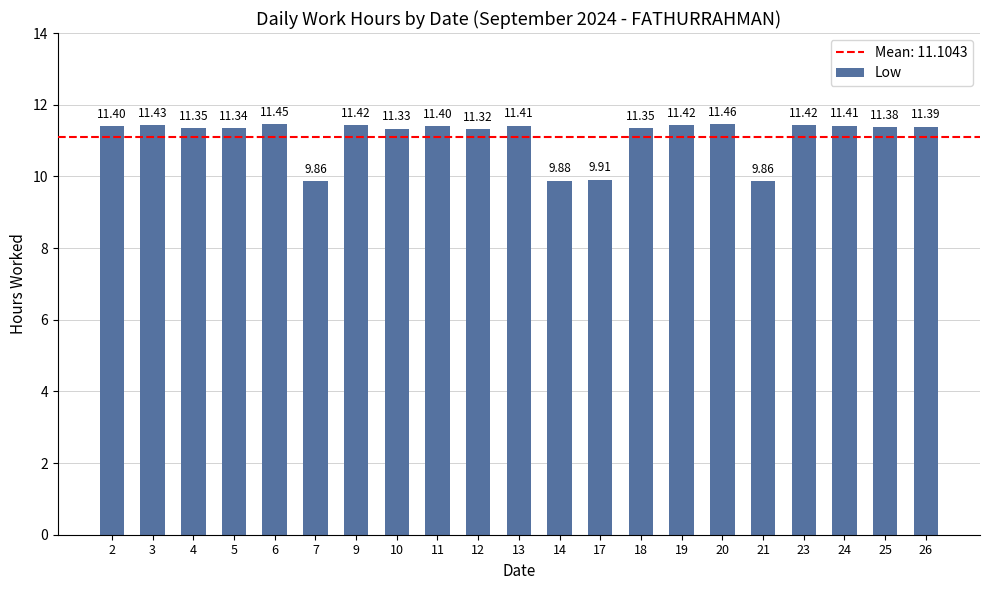

Approximately how many times larger is the value at 24 compared to 10?

1.0